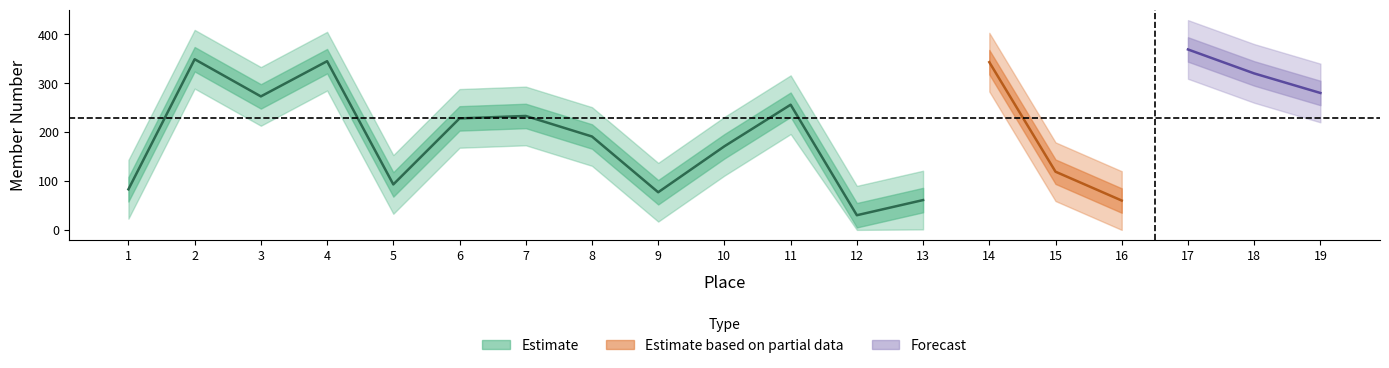

Between 3 and 17, which is larger?

17